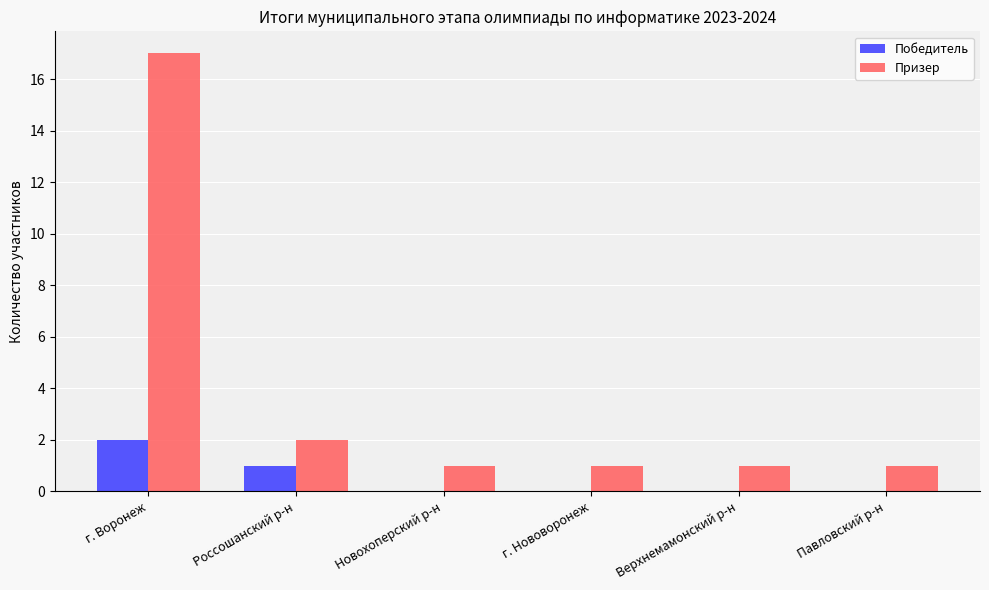

How many Победитель values are between 0 and 1?

5